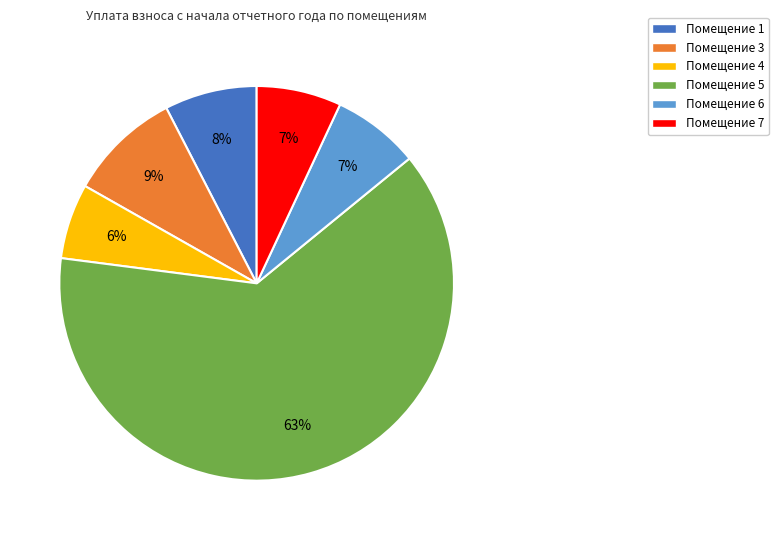

Does any single category account for the majority?

Yes